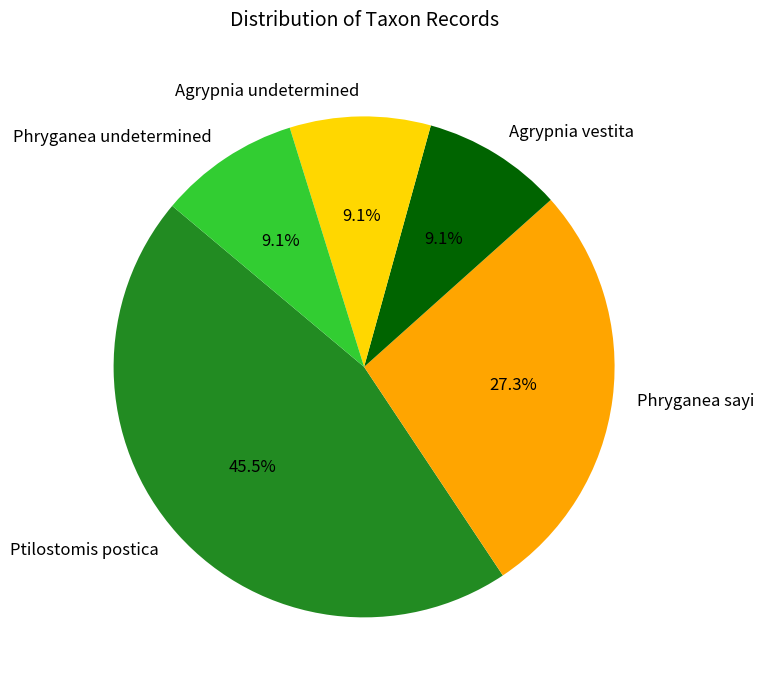

To the nearest percent, what is the difference between the Ptilostomis postica and Phryganea sayi slice percentages?

18%